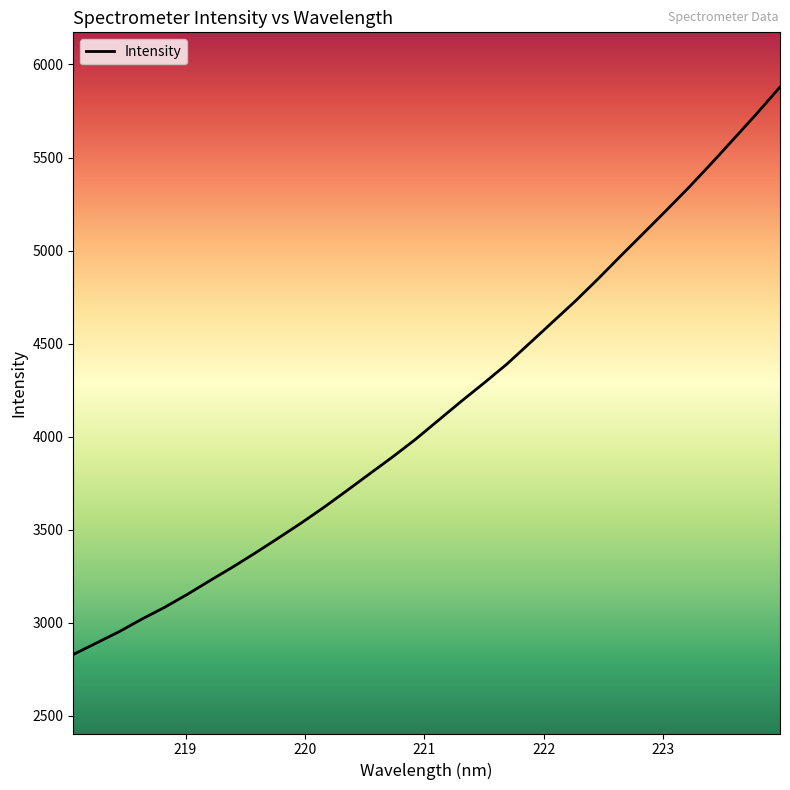

True or false: the data has more than 1 interior local peaks.

False